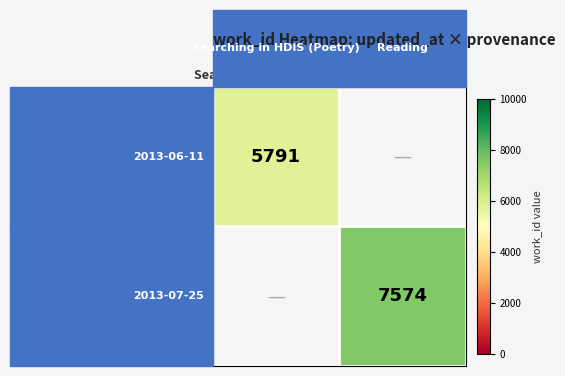

At which category is the sum across all series the highest?

Reading